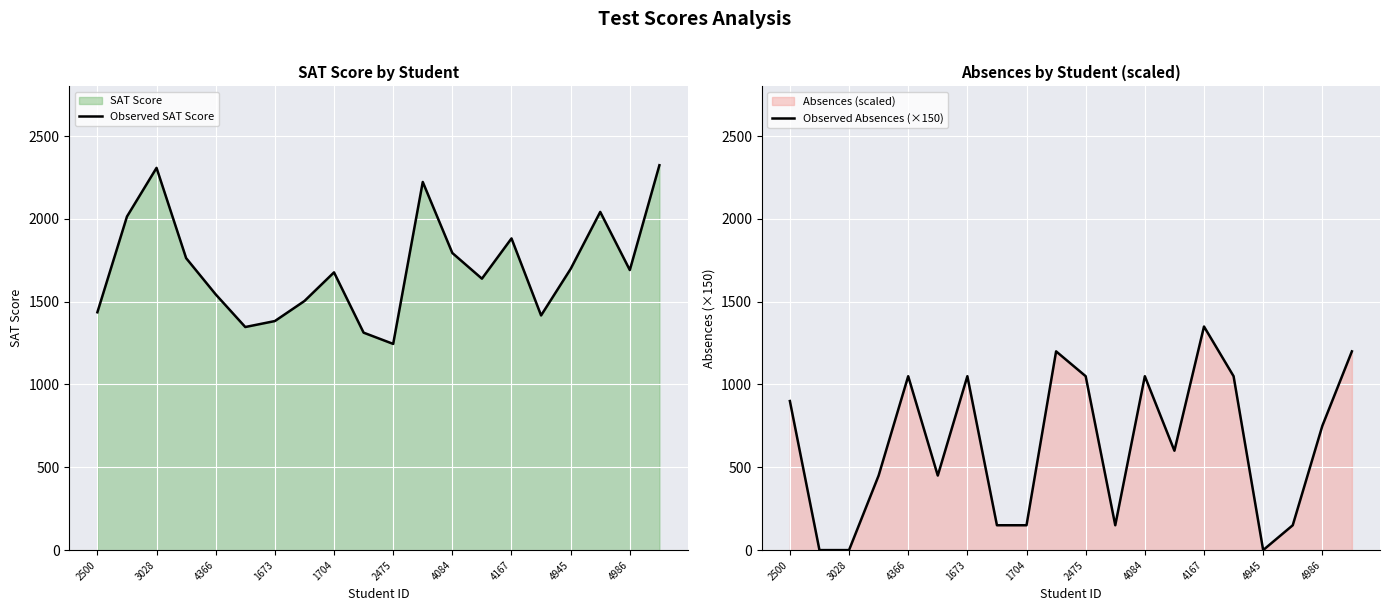

The Observed SAT Score series shows 2601 at 4167. True or false?

False